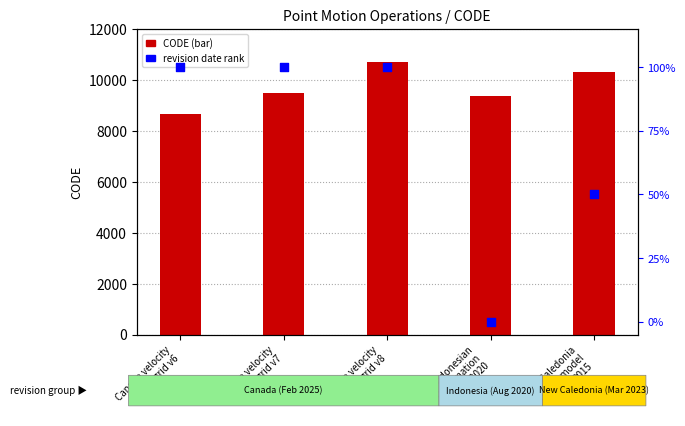

Is the value of revision date rank at Canada velocity
grid v7 greater than the value of CODE at Indonesian
Deformation
Model 2020?

No